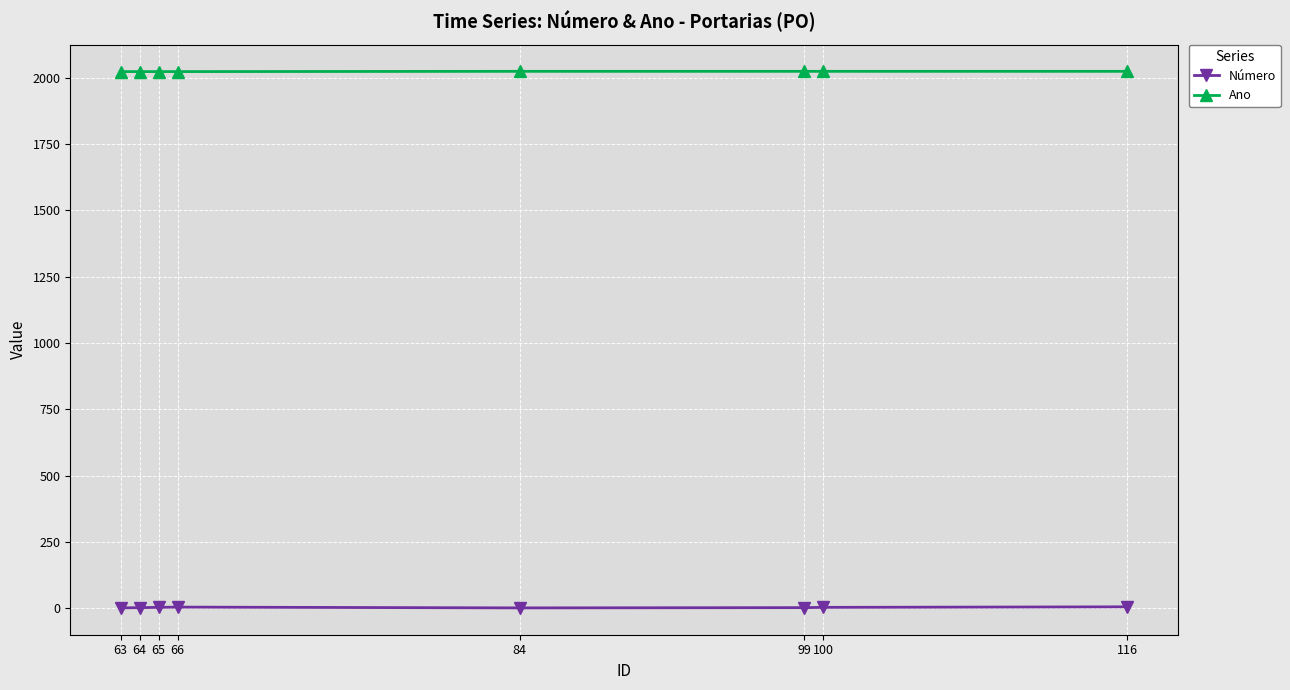

At how many categories does at least one series exceed 1338?

8